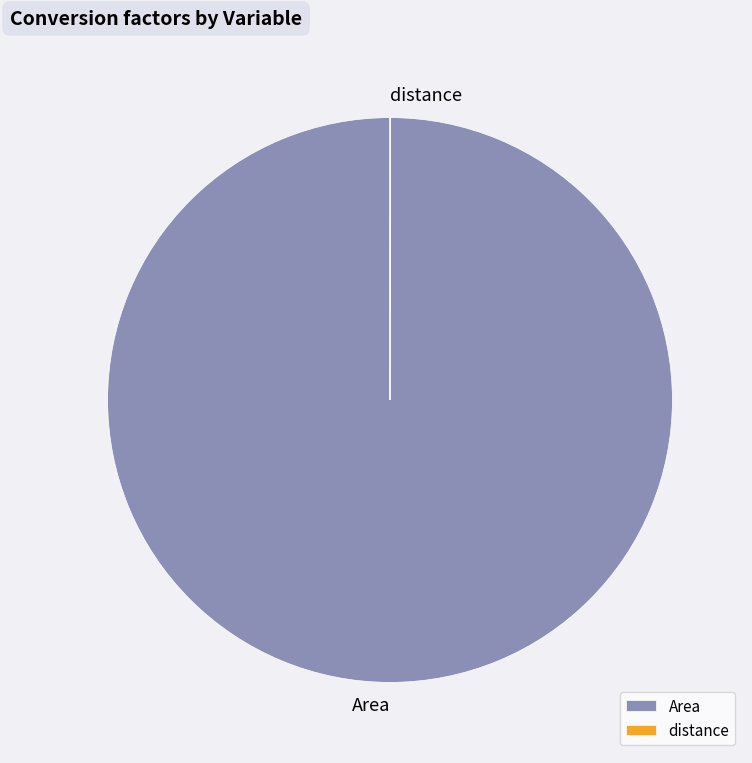

Which slice is the largest?

Area